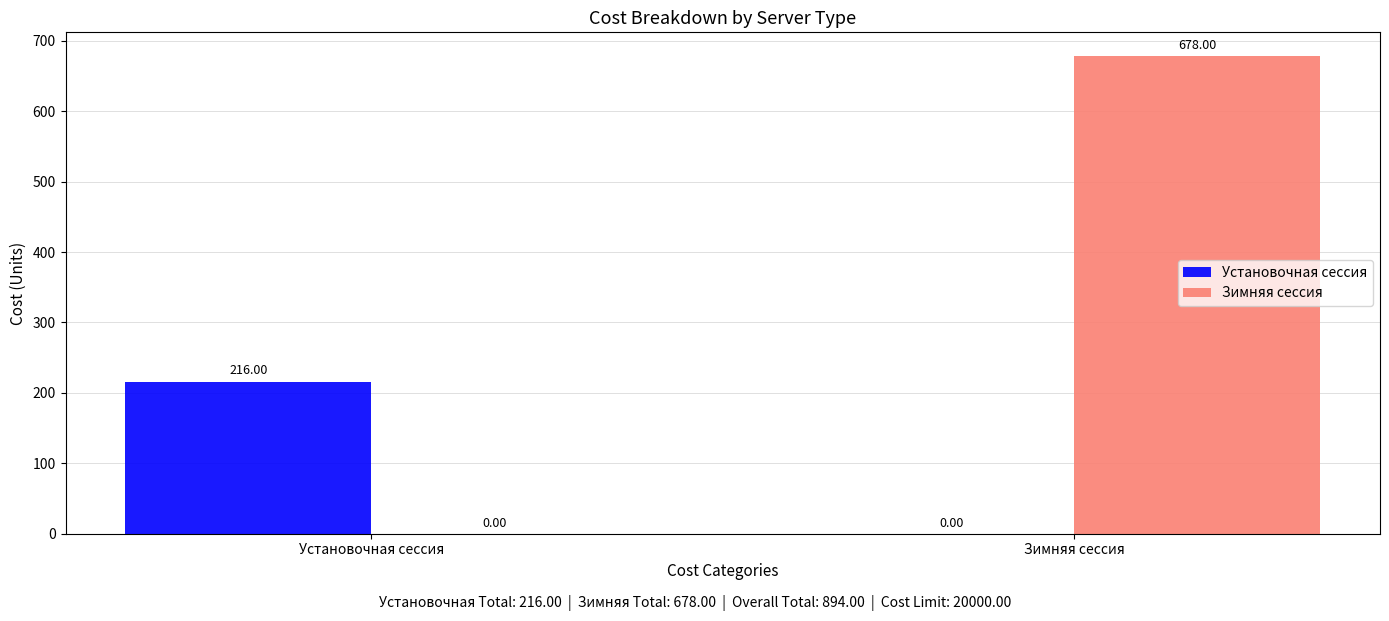

At which category does the chart reach its peak across all series?

Зимняя сессия